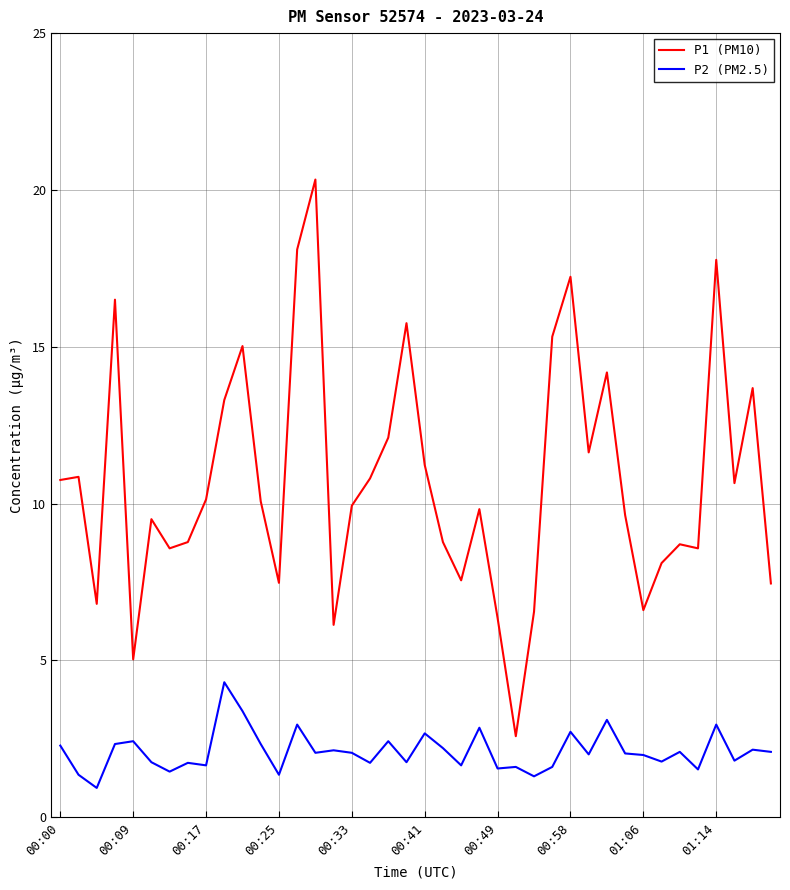

Which series has the widest spread of values?

P1 (PM10)